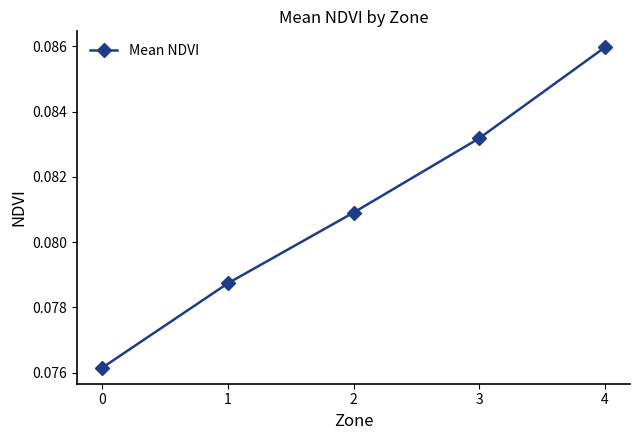

The chart shows a value of 0.0 at 2. True or false?

False